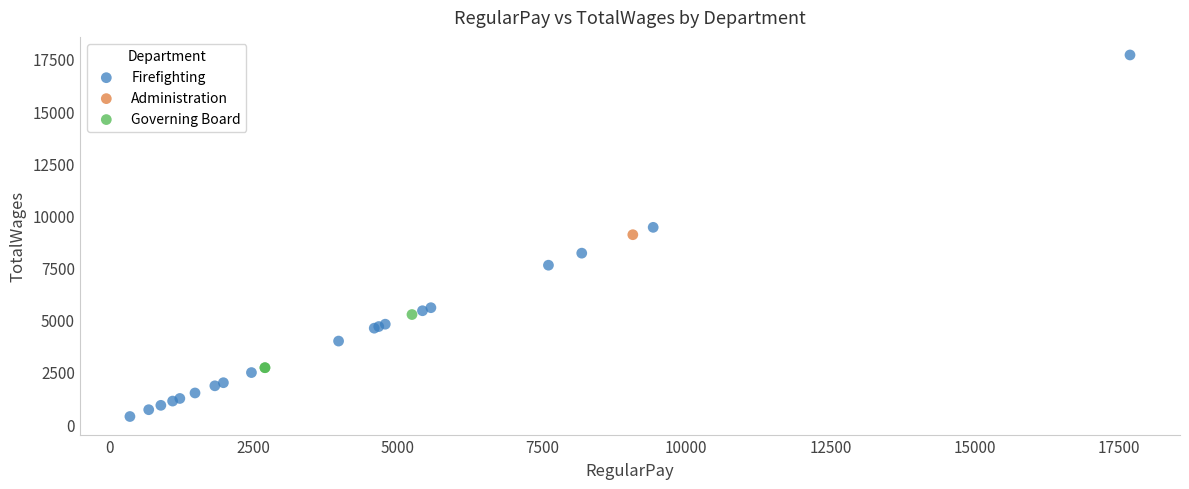

Which series reaches the minimum Y coordinate?

Firefighting